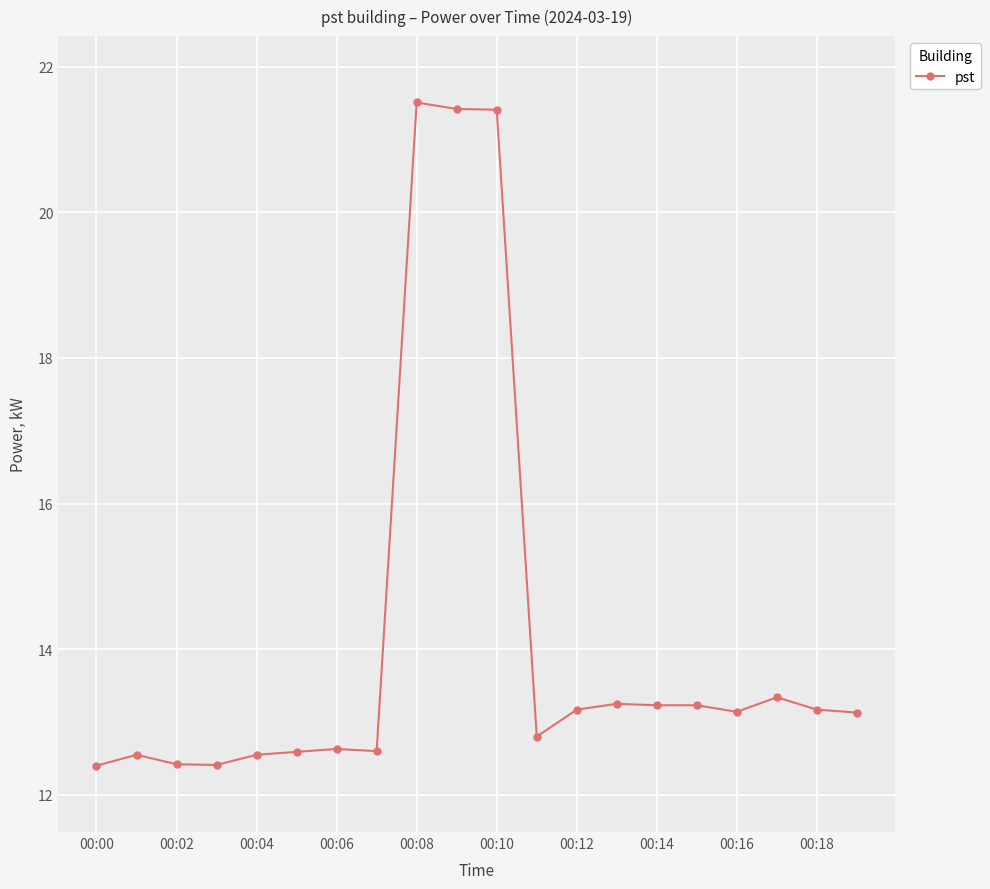

How many data points are above 13?

11